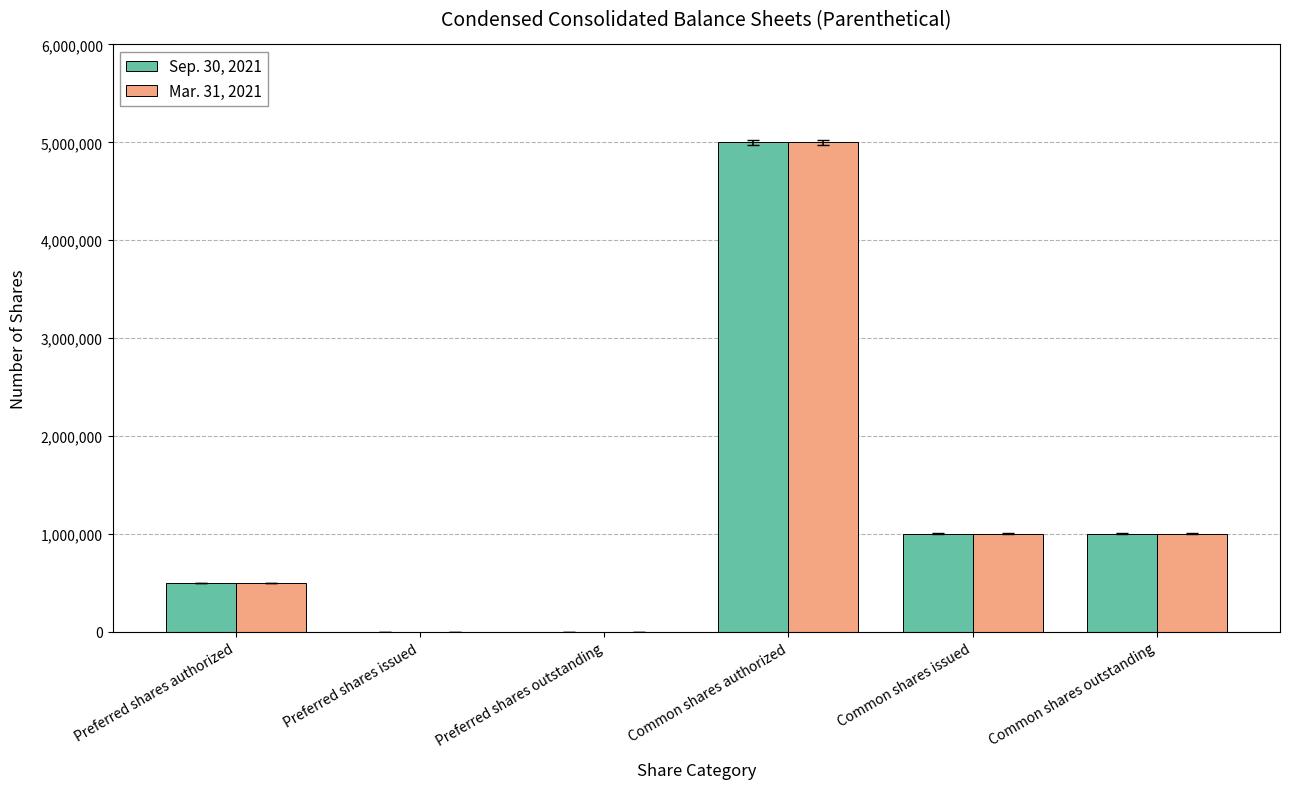

What is the difference between the Sep. 30, 2021 values at Common shares outstanding and Common shares authorized?

4000000